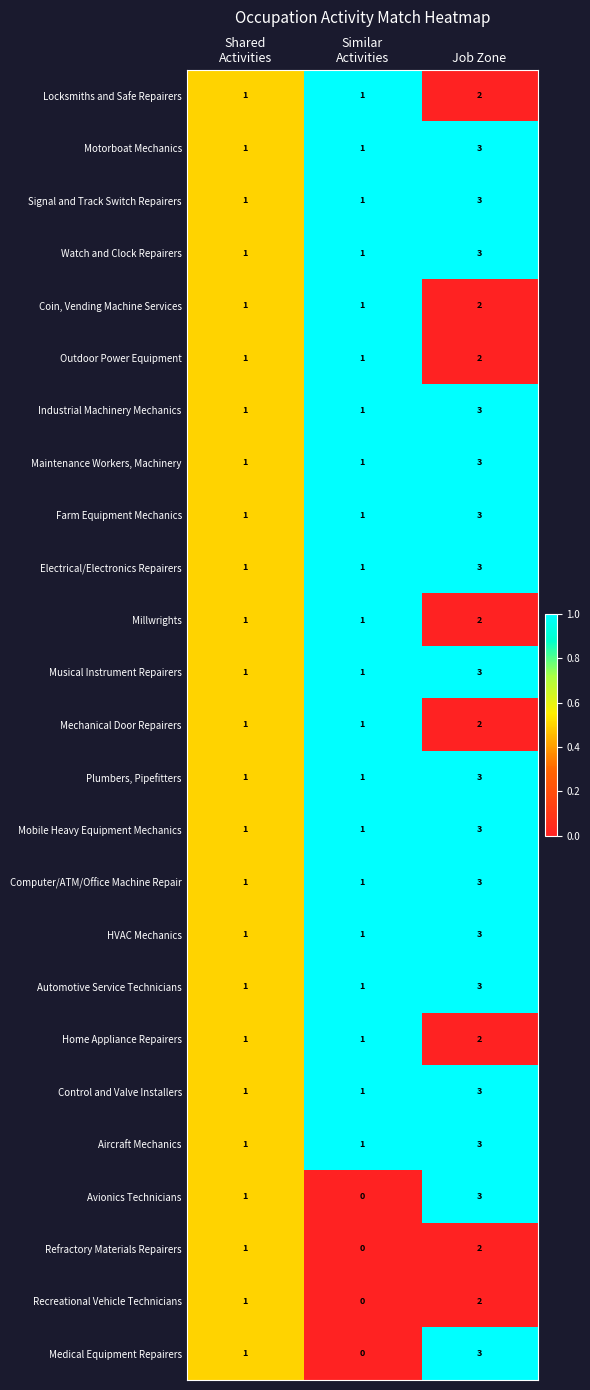

What is the difference between the highest and lowest values at Job Zone?

1